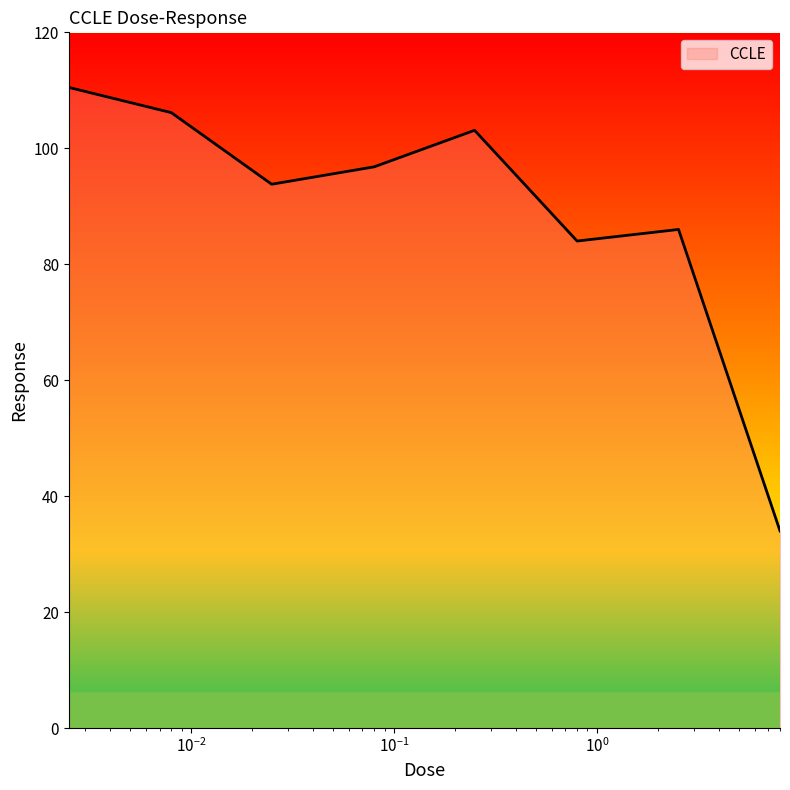

Does the chart display data point markers on the line(s)?

No